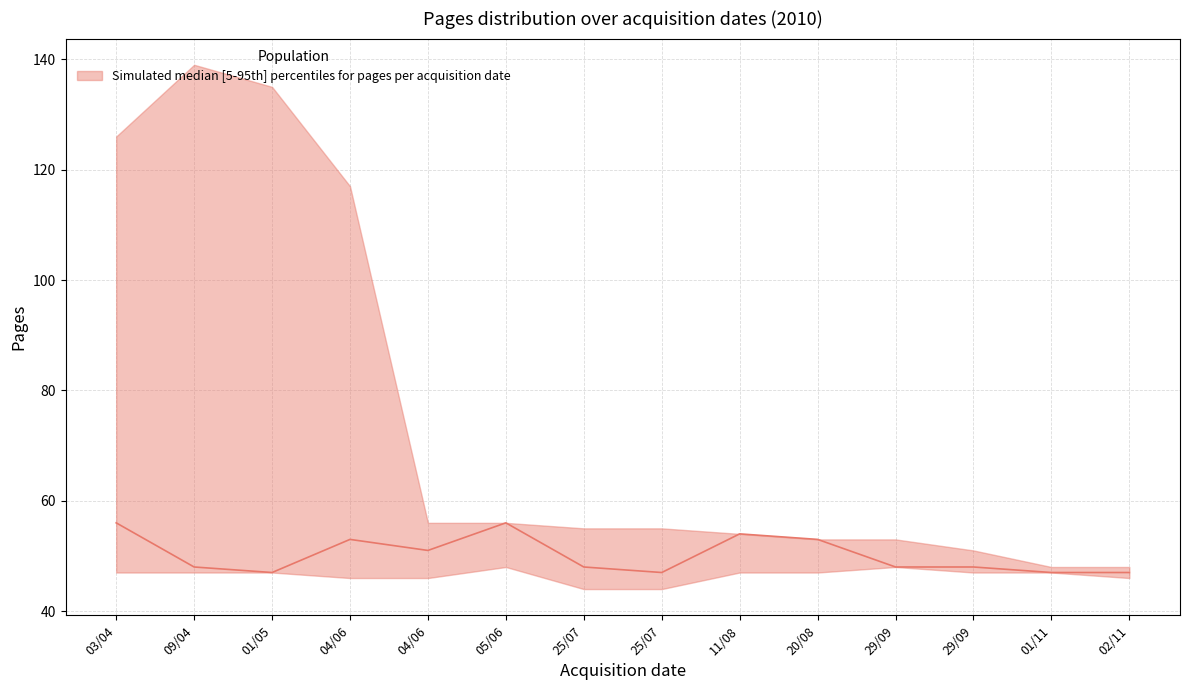

Count the number of values greater than 48.

6